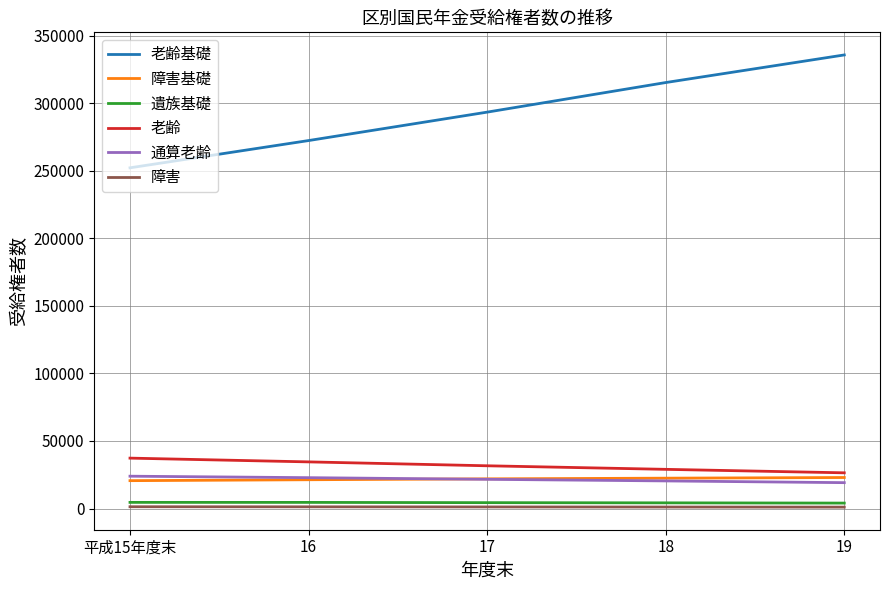

True or false: 老齢基礎 has a value of 293550 at 17.

True